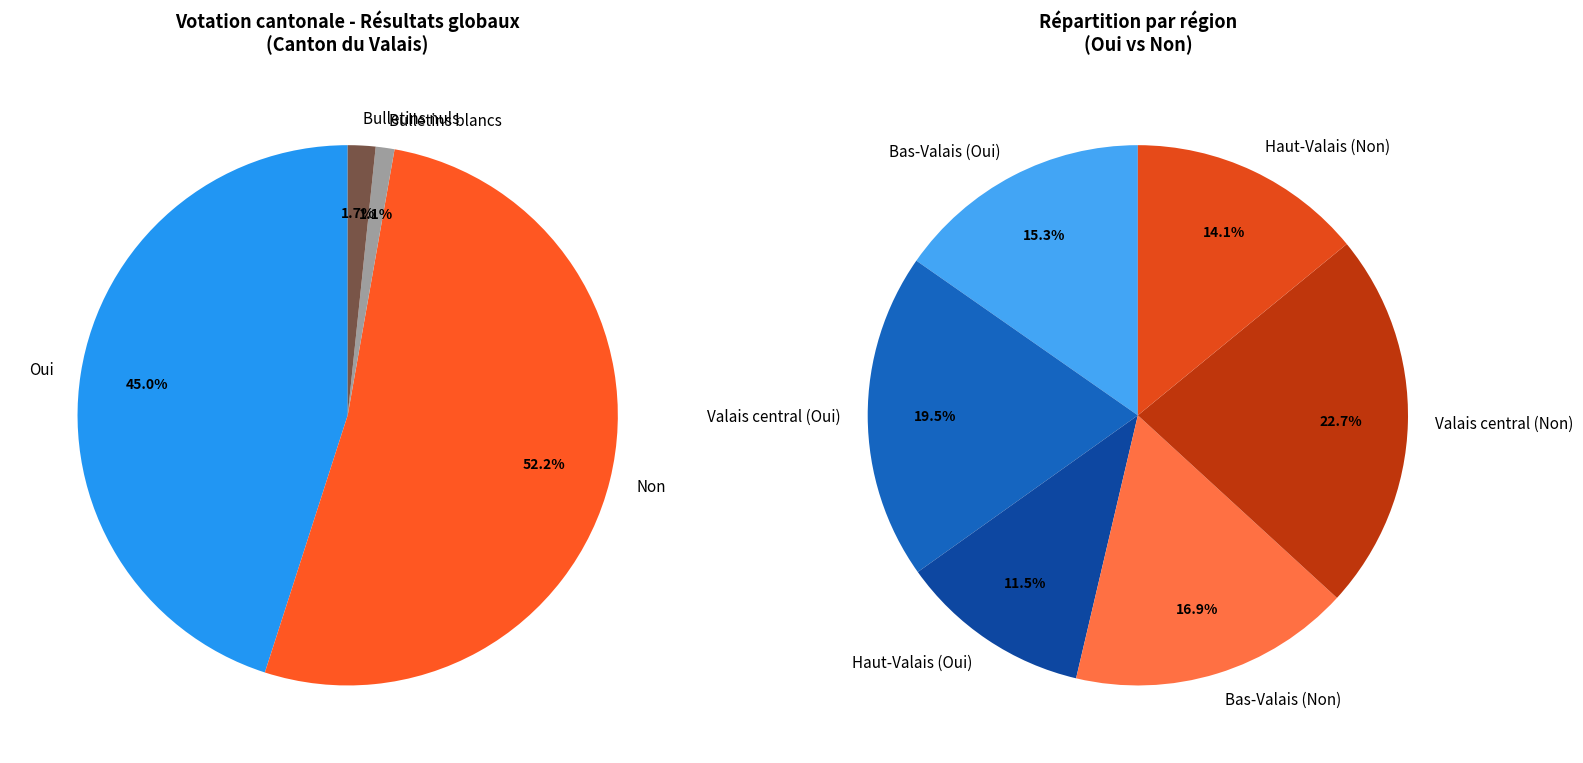

What percentage is NOT represented by Bulletins nuls?

98.3%